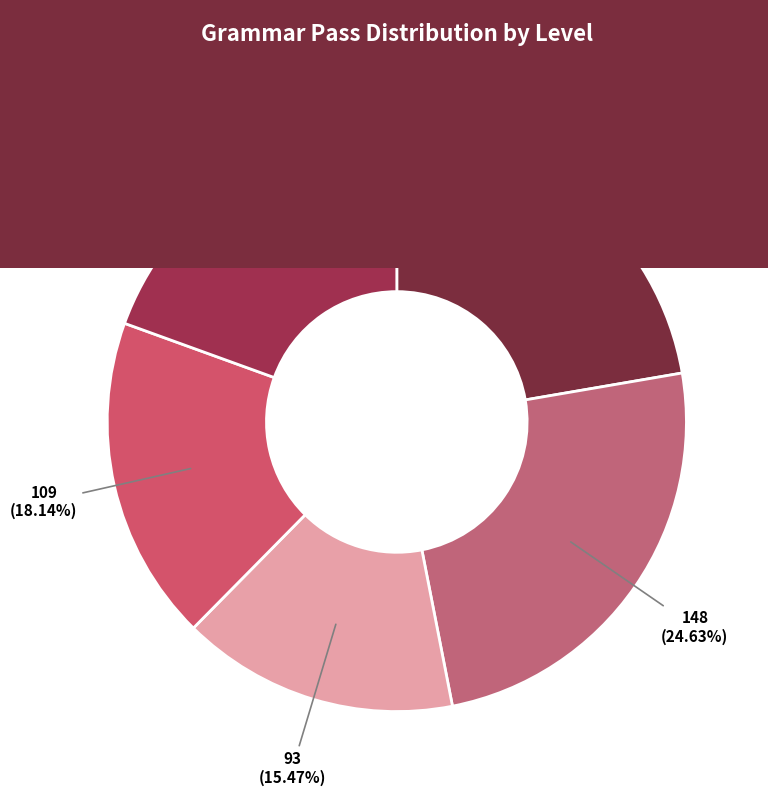

Does GR2 Pass represent more than half of the total?

No